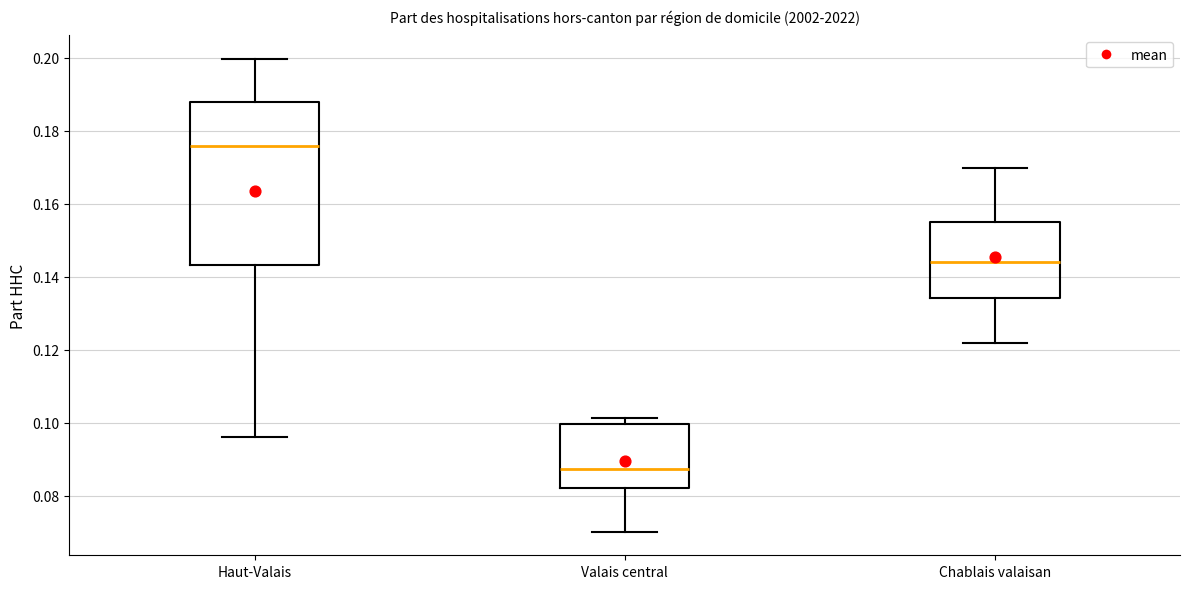

Comparing the boxes themselves (not the whiskers), which one is the tallest?

Haut-Valais